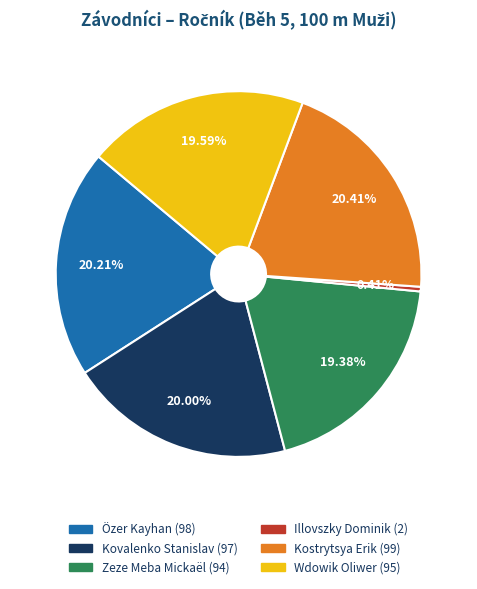

Combined, do Özer Kayhan and Wdowik Oliwer account for over 50%?

No